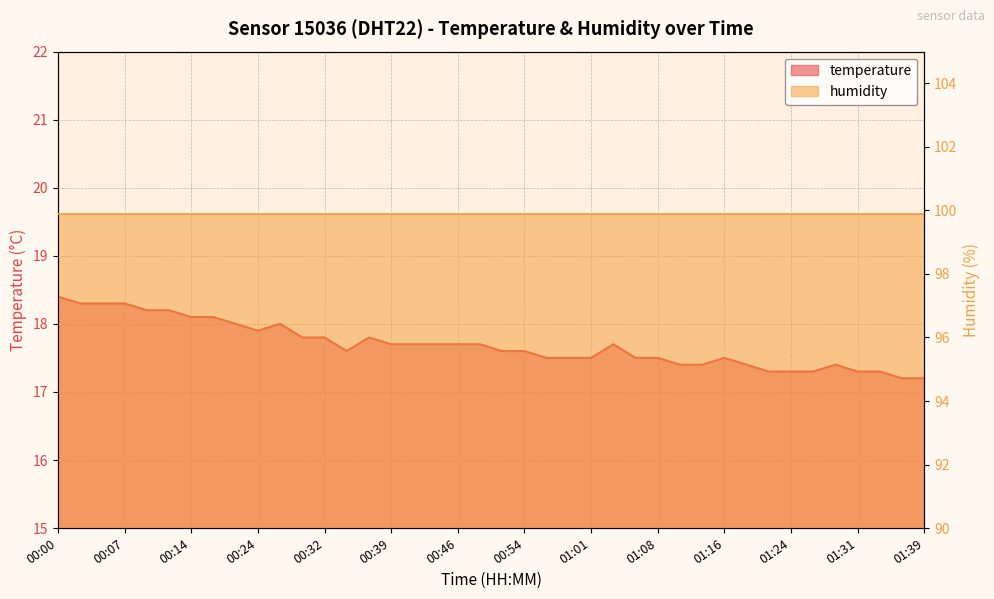

What is the minimum value shown in the chart?

17.2